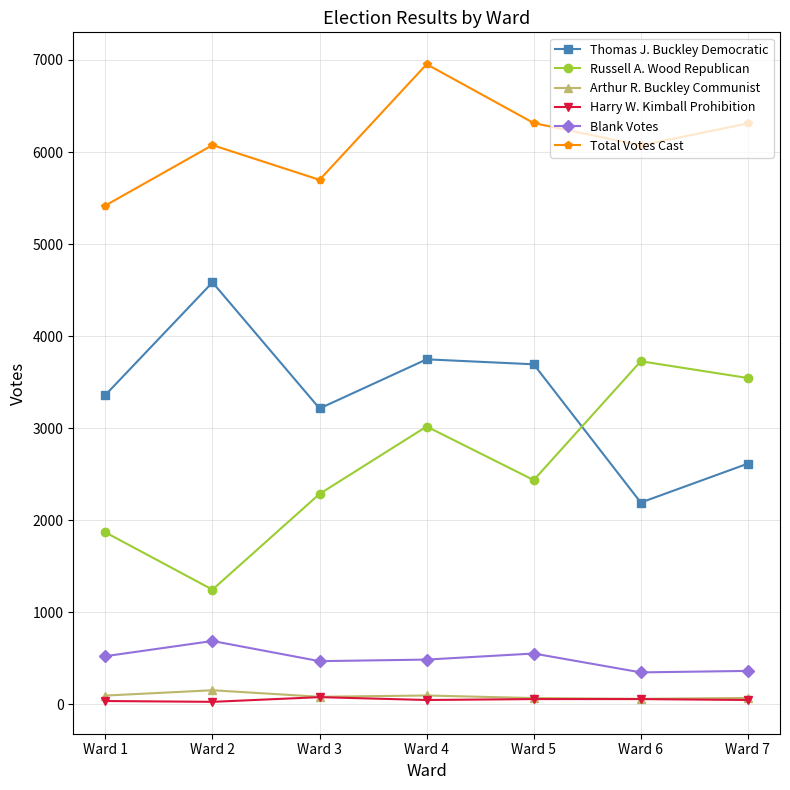

What is the value of the Arthur R. Buckley Communist point at the 2nd from the left?

153